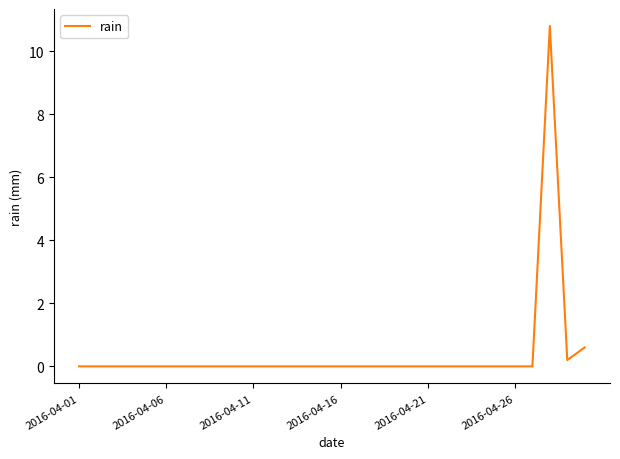

What is the difference between the maximum and minimum values?

10.8